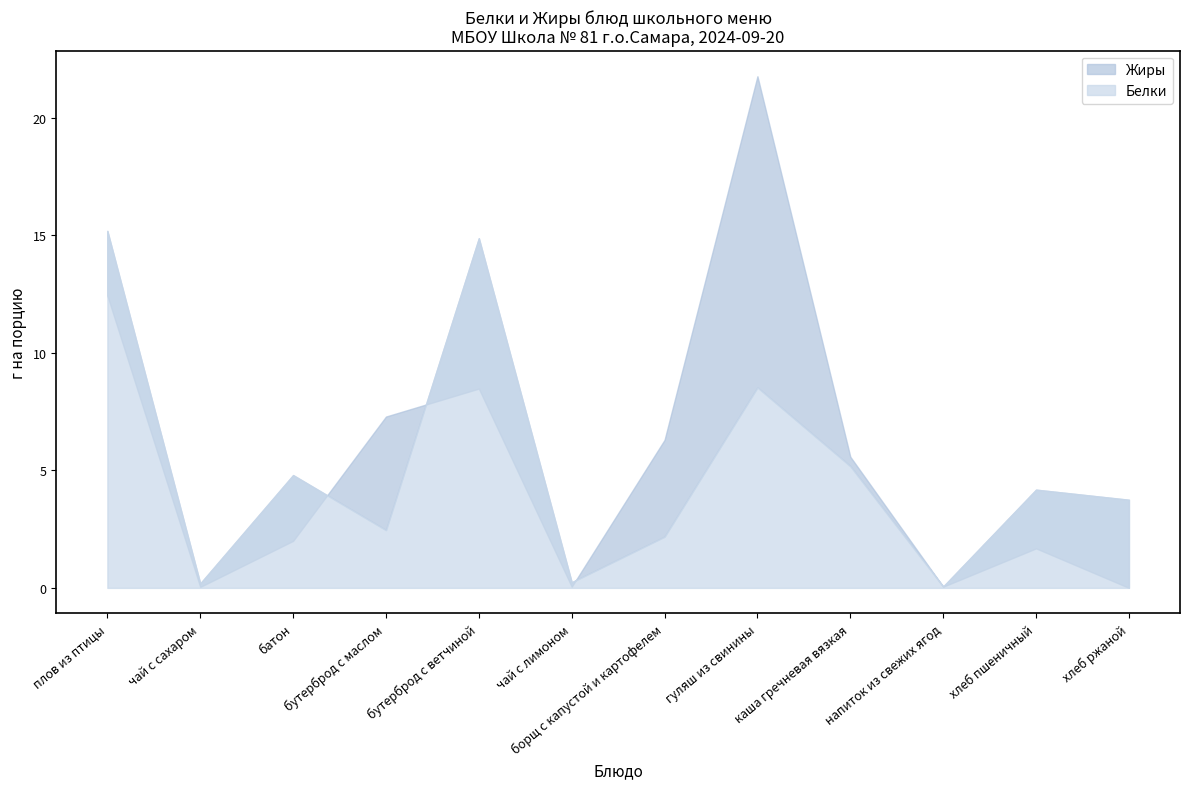

Where does the Белки series first go above 4?

плов из птицы